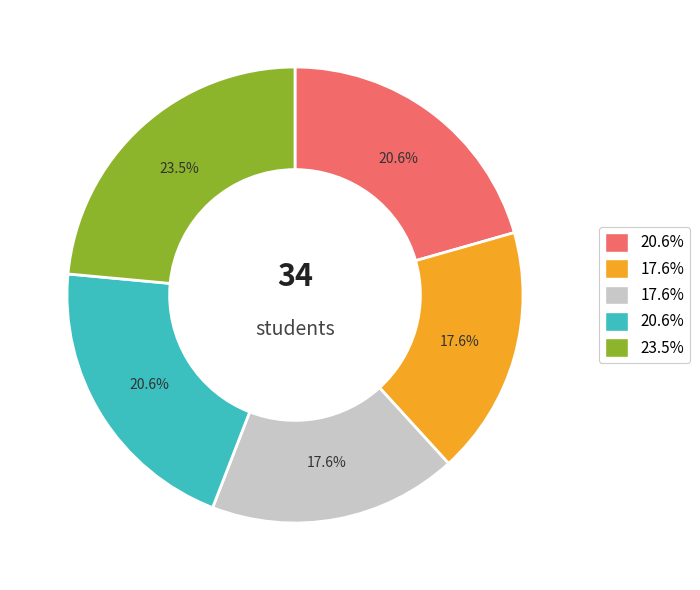

How many slices are in this pie chart?

5